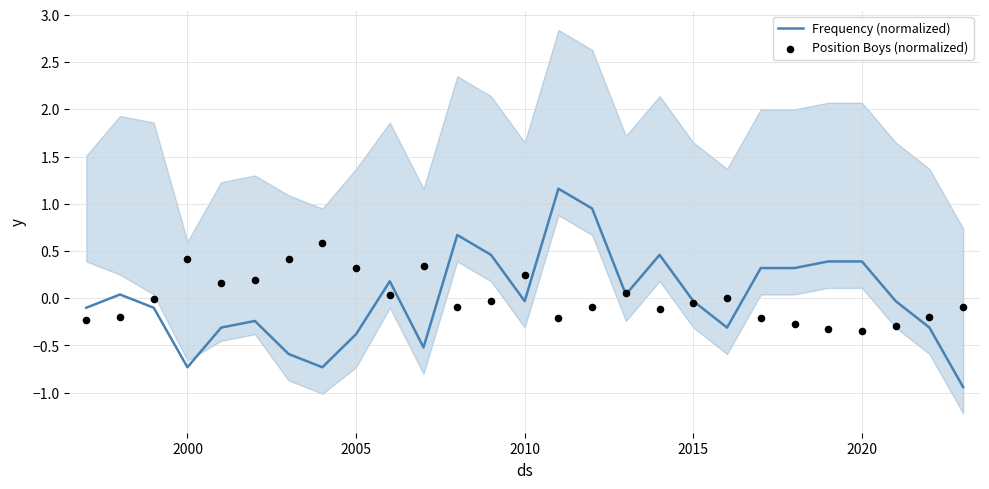

What is the maximum value for Frequency (normalized)?

1.2